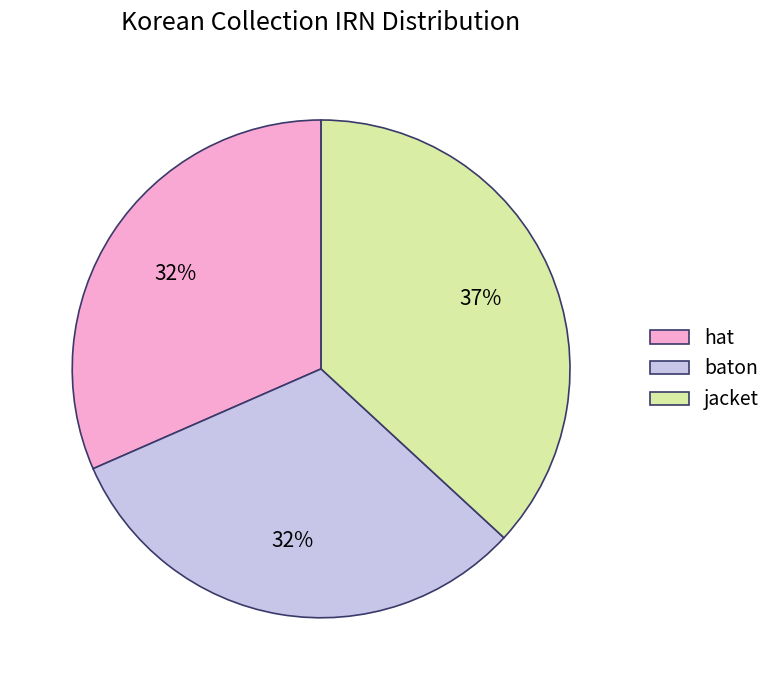

Between jacket and hat, which is larger?

jacket